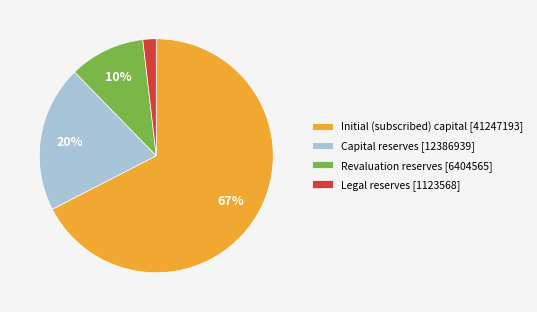

To the nearest percent, what percentage of the pie is Legal reserves?

2%